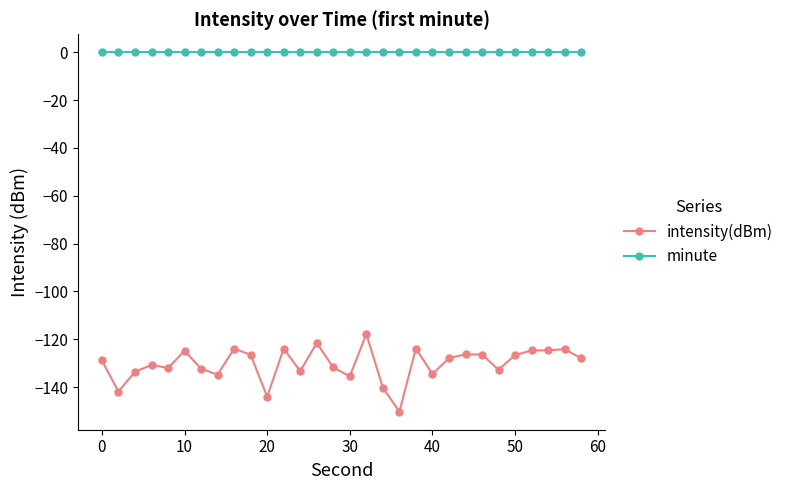

Does the chart display data point markers on the line(s)?

Yes